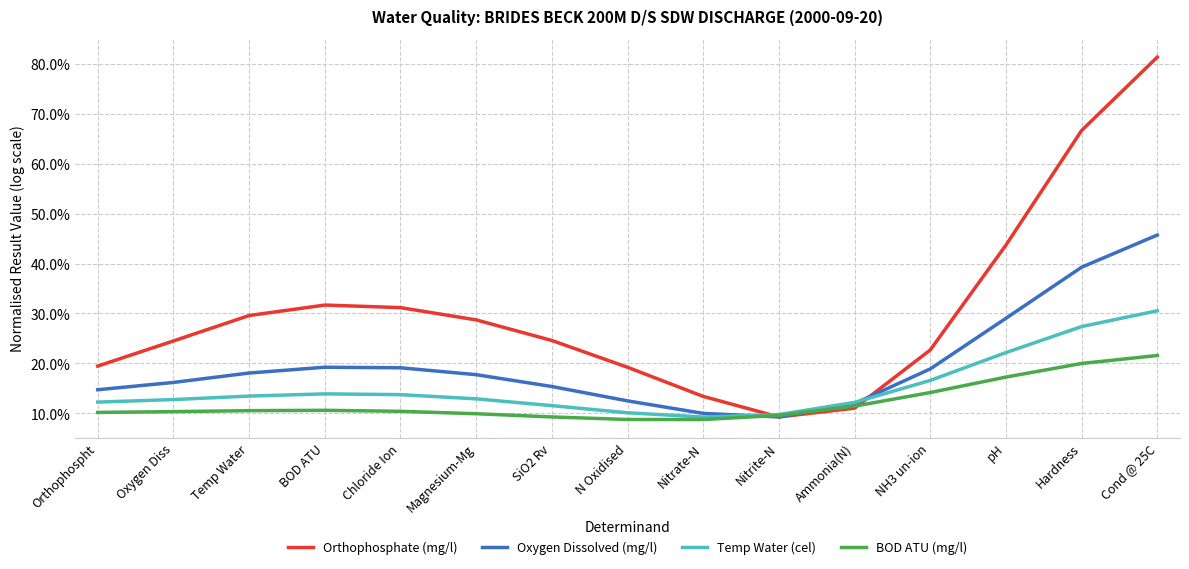

Which category has the highest value in the Oxygen Dissolved (mg/l) series?

Cond @ 25C